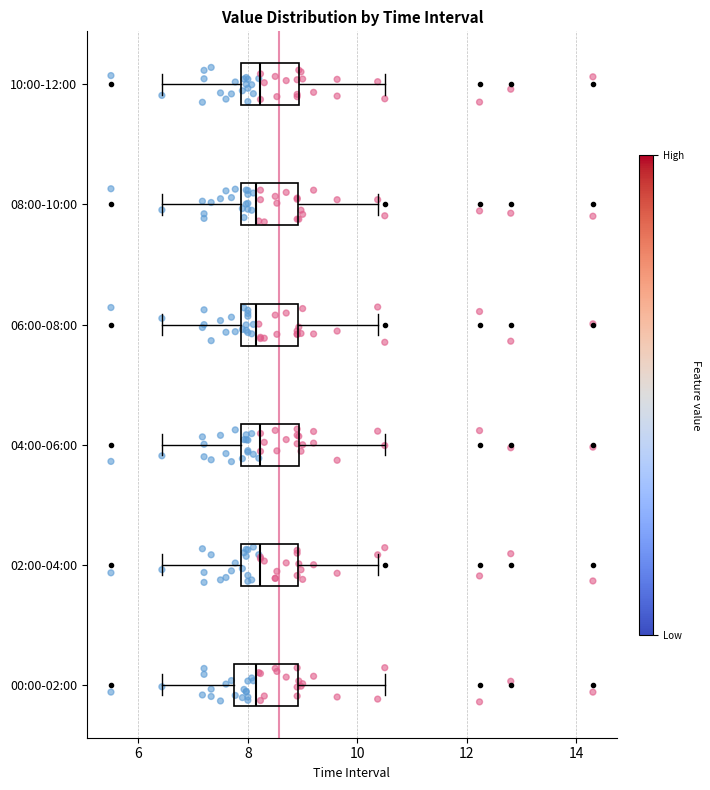

Reading bottom to top, read every box against the x-axis: the position of its median line, the range the box covers, and the ends of its whiskers. The values are not printed on the chart, so give them approximately, as read against the axis.

00:00-02:00: median 8.2, box 7.8 to 9.0, whiskers 6.4 to 10.6
02:00-04:00: median 8.2, box 7.8 to 9.0, whiskers 6.4 to 10.4
04:00-06:00: median 8.2, box 7.8 to 9.0, whiskers 6.4 to 10.6
06:00-08:00: median 8.2, box 7.8 to 9.0, whiskers 6.4 to 10.4
08:00-10:00: median 8.2, box 7.8 to 9.0, whiskers 6.4 to 10.4
10:00-12:00: median 8.2, box 7.8 to 9.0, whiskers 6.4 to 10.6